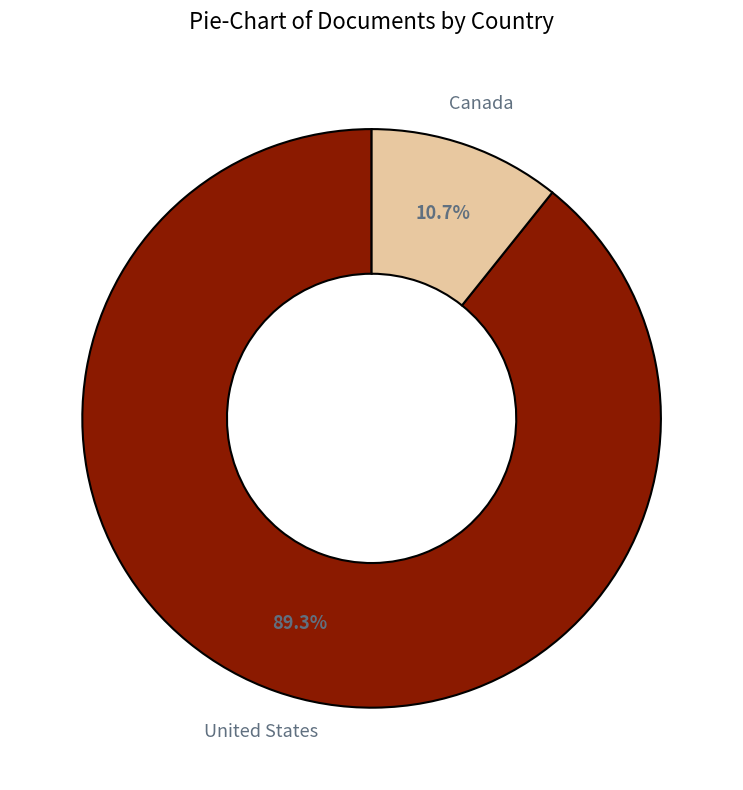

How many segments does this pie chart have?

2